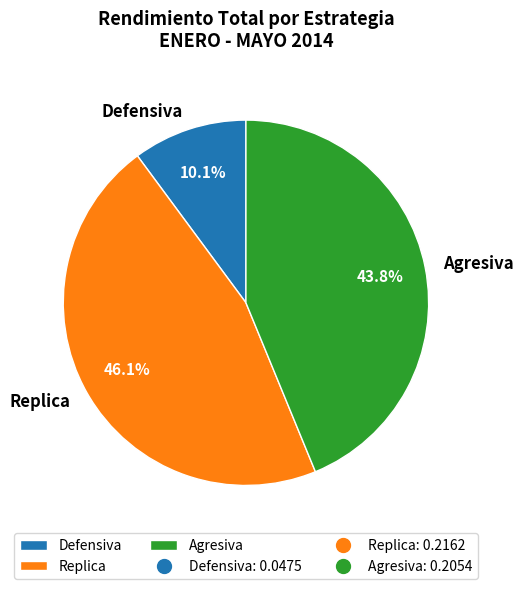

Is there a majority slice in this chart?

No